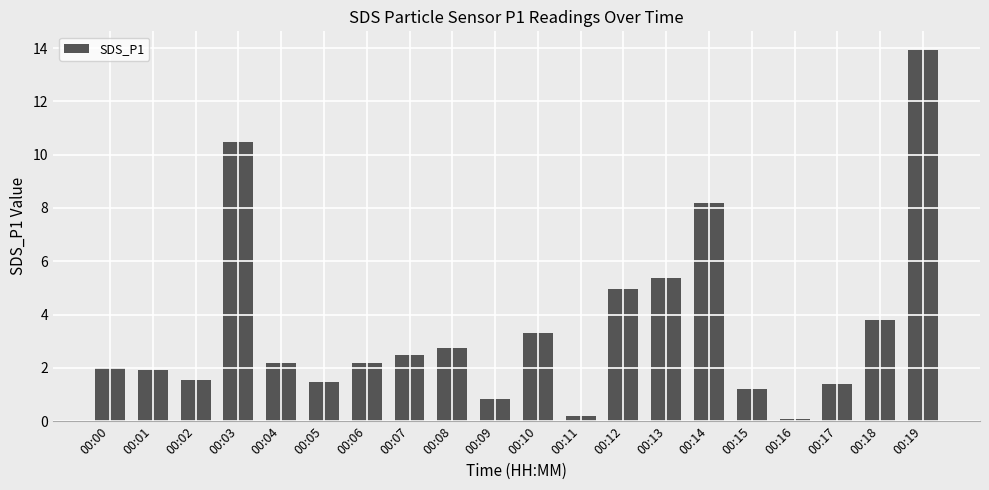

What is the maximum value shown in the chart?

13.9